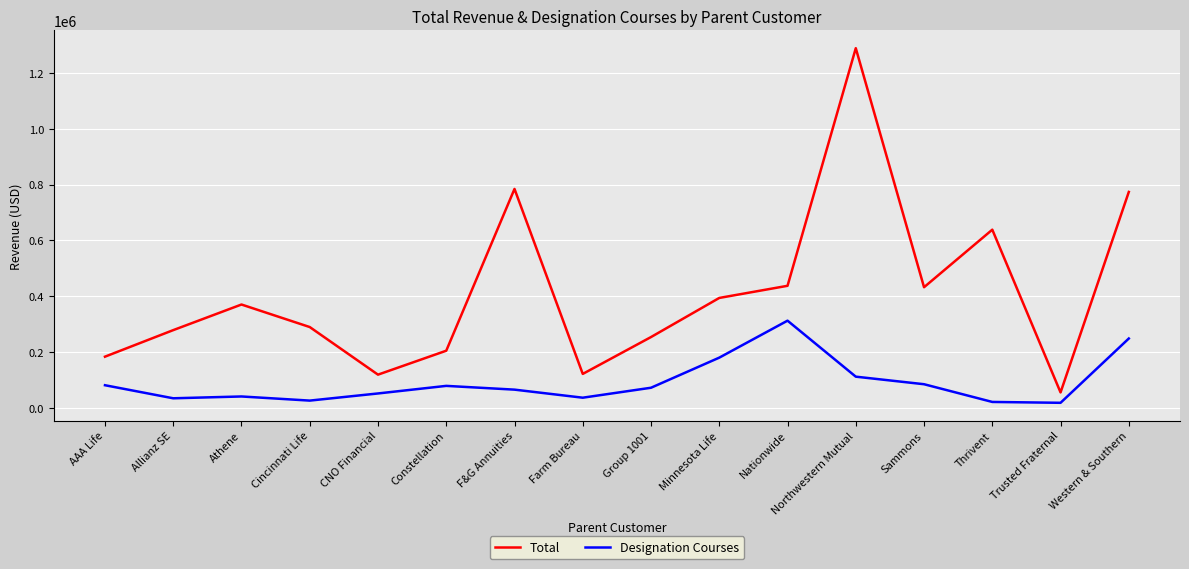

The Total series shows 134571.8 at Minnesota Life. True or false?

False